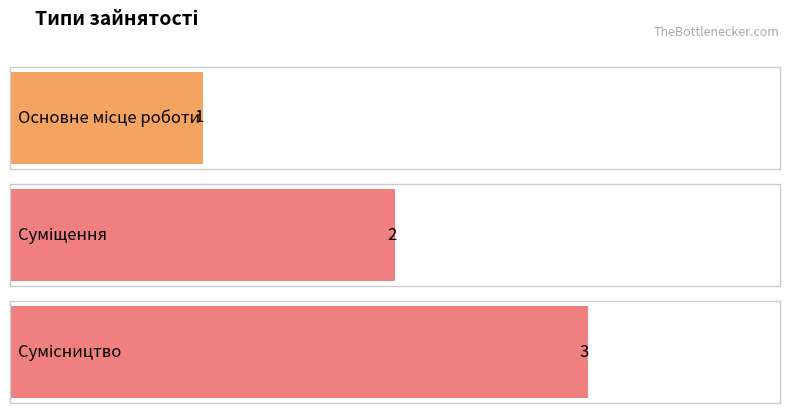

What is the value of the 1st bar from the left?

1